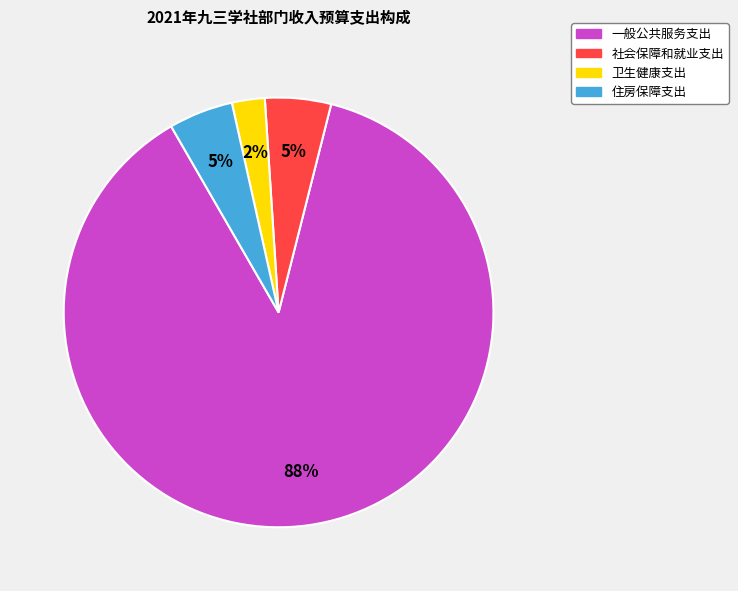

Count the number of slices in the pie.

4